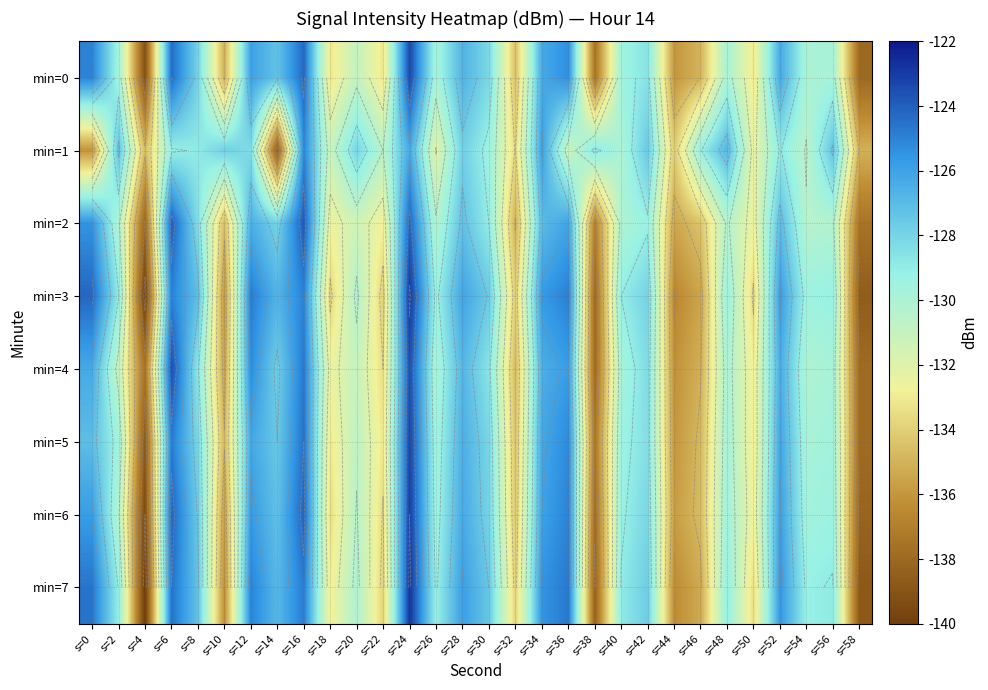

How many values in the min=5 series are below -129?

17